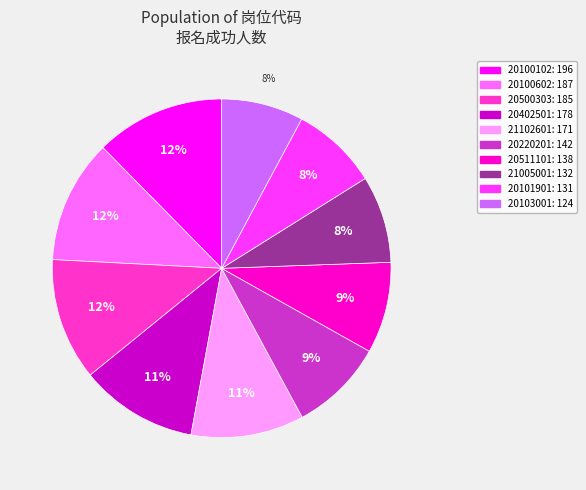

To the nearest percent, what is the combined percentage of 20402501 and 20103001?

19%